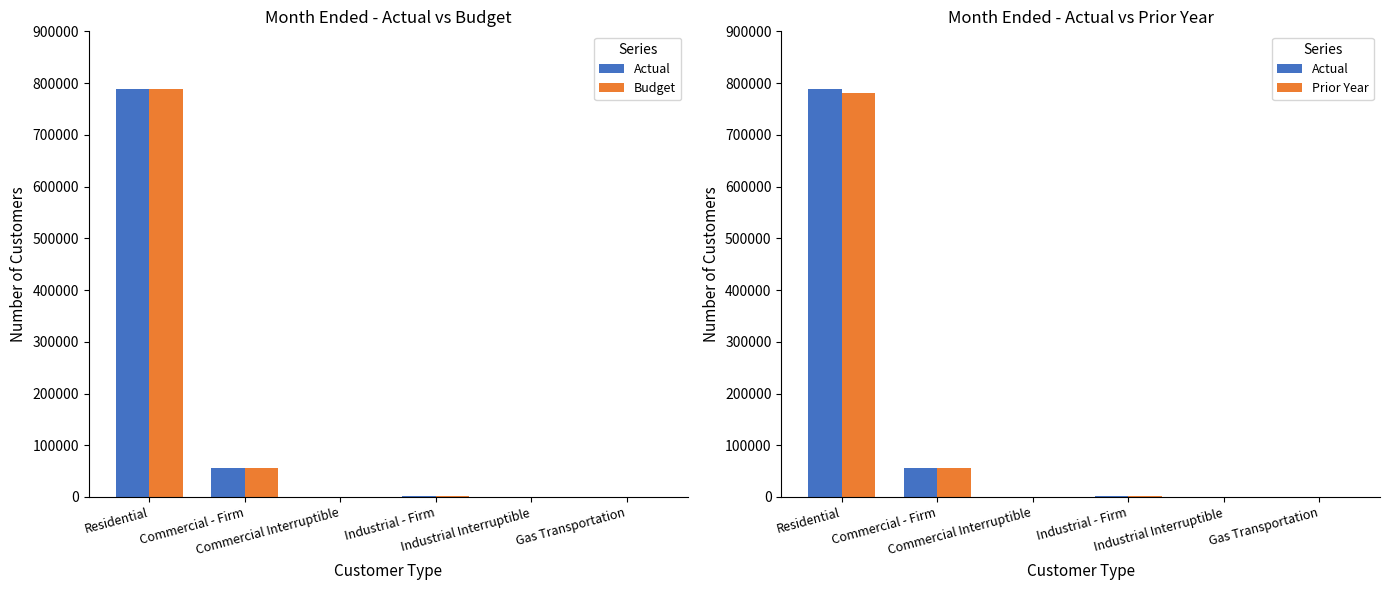

Reading right to left, transcribe all the data shown in this chart.

Actual: Gas Transportation=224	Industrial Interruptible=8	Industrial - Firm=2304	Commercial Interruptible=286	Commercial - Firm=56454	Residential=789215
Budget: Gas Transportation=233	Industrial Interruptible=10	Industrial - Firm=2309	Commercial Interruptible=232	Commercial - Firm=56587	Residential=789044
Prior Year: Gas Transportation=234	Industrial Interruptible=10	Industrial - Firm=2312	Commercial Interruptible=373	Commercial - Firm=56098	Residential=779981